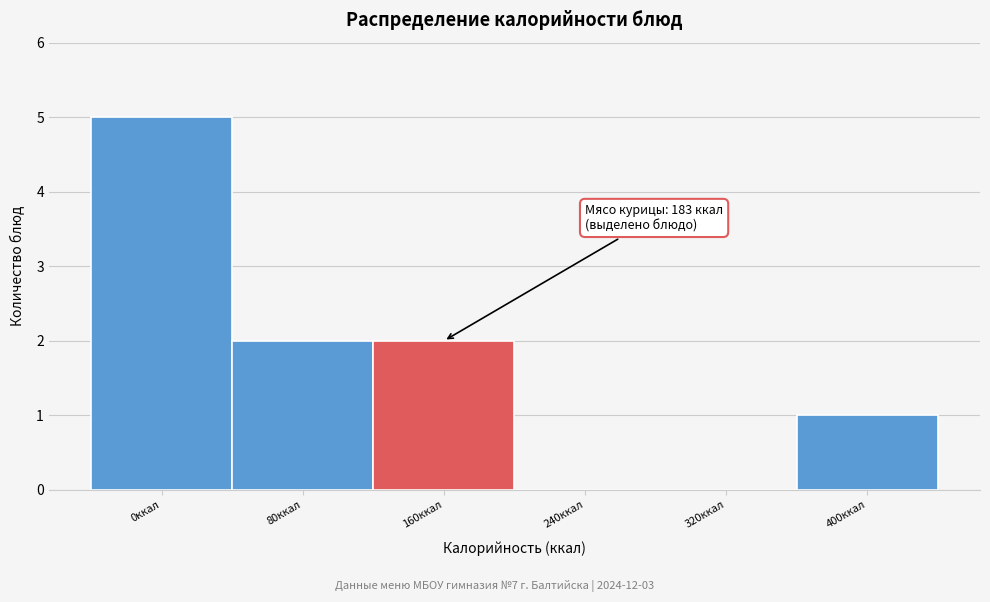

Reading left to right, transcribe all the data shown in this chart.

0ккал=5	80ккал=2	160ккал=2	240ккал=0	320ккал=0	400ккал=1